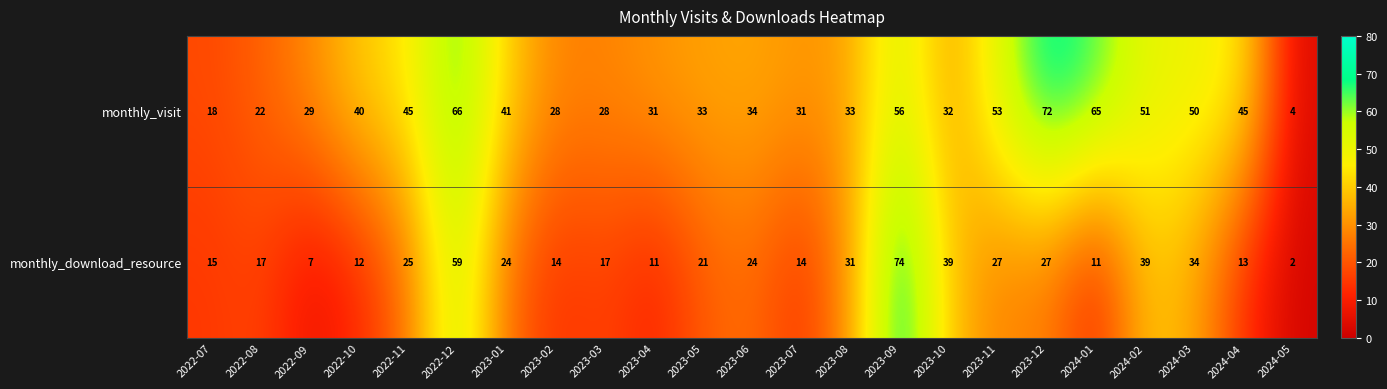

How many values in the monthly_download_resource series are below 21?

11